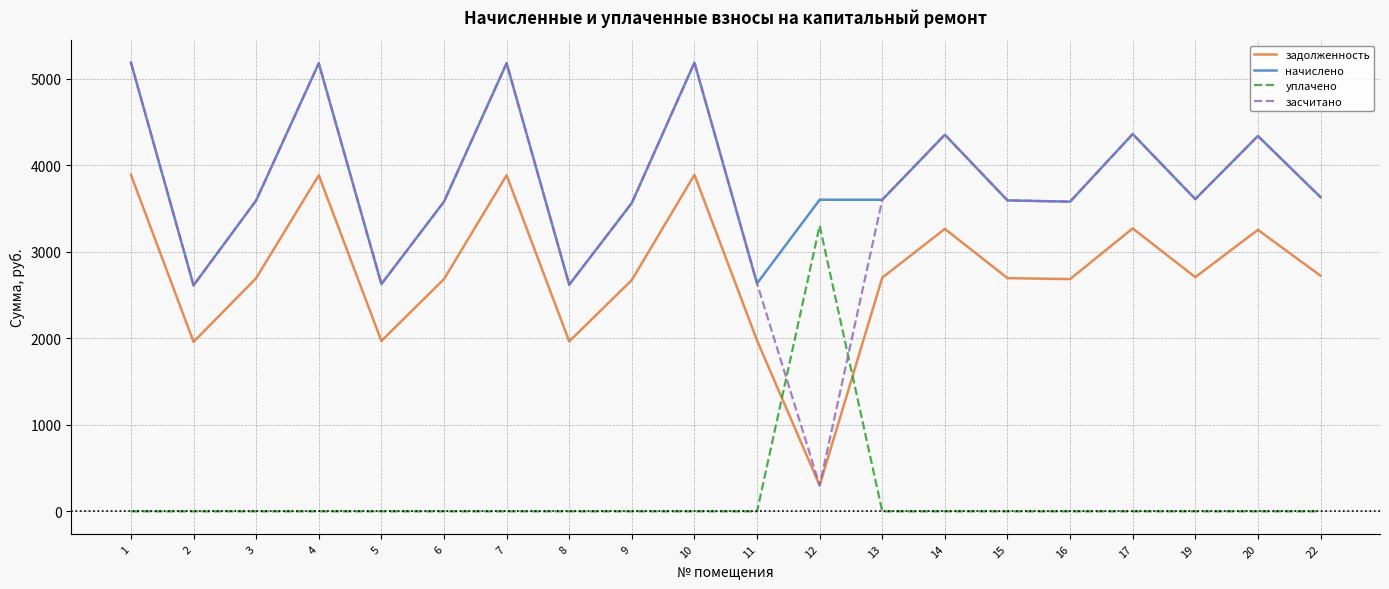

The value of задолженность at 13 is 2700.7. True or false?

True